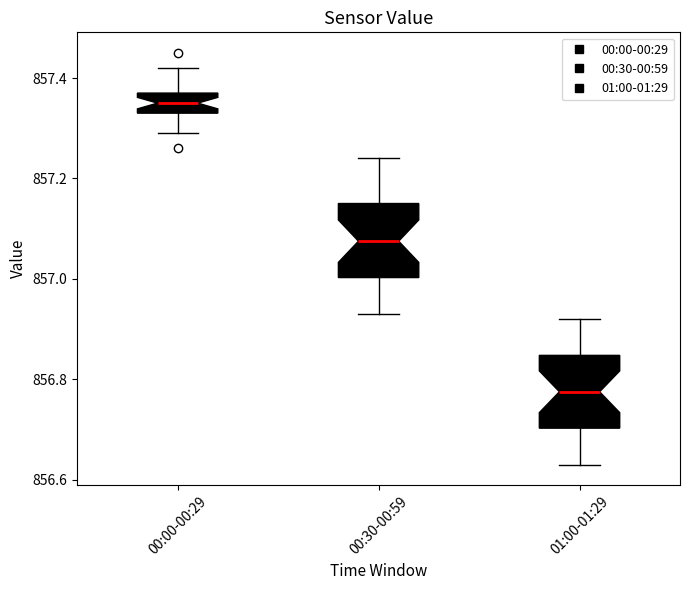

Reading left to right, transcribe this box plot: for each box, give where its median line is, the range the box spans, and where its two whiskers end, as read against the y-axis. The values are not printed on the chart, so give them approximately, as read against the axis.

00:00-00:29: median 857.36, box 857.34 to 857.38, whiskers 857.30 to 857.42
00:30-00:59: median 857.08, box 857.00 to 857.16, whiskers 856.94 to 857.24
01:00-01:29: median 856.78, box 856.70 to 856.84, whiskers 856.64 to 856.92